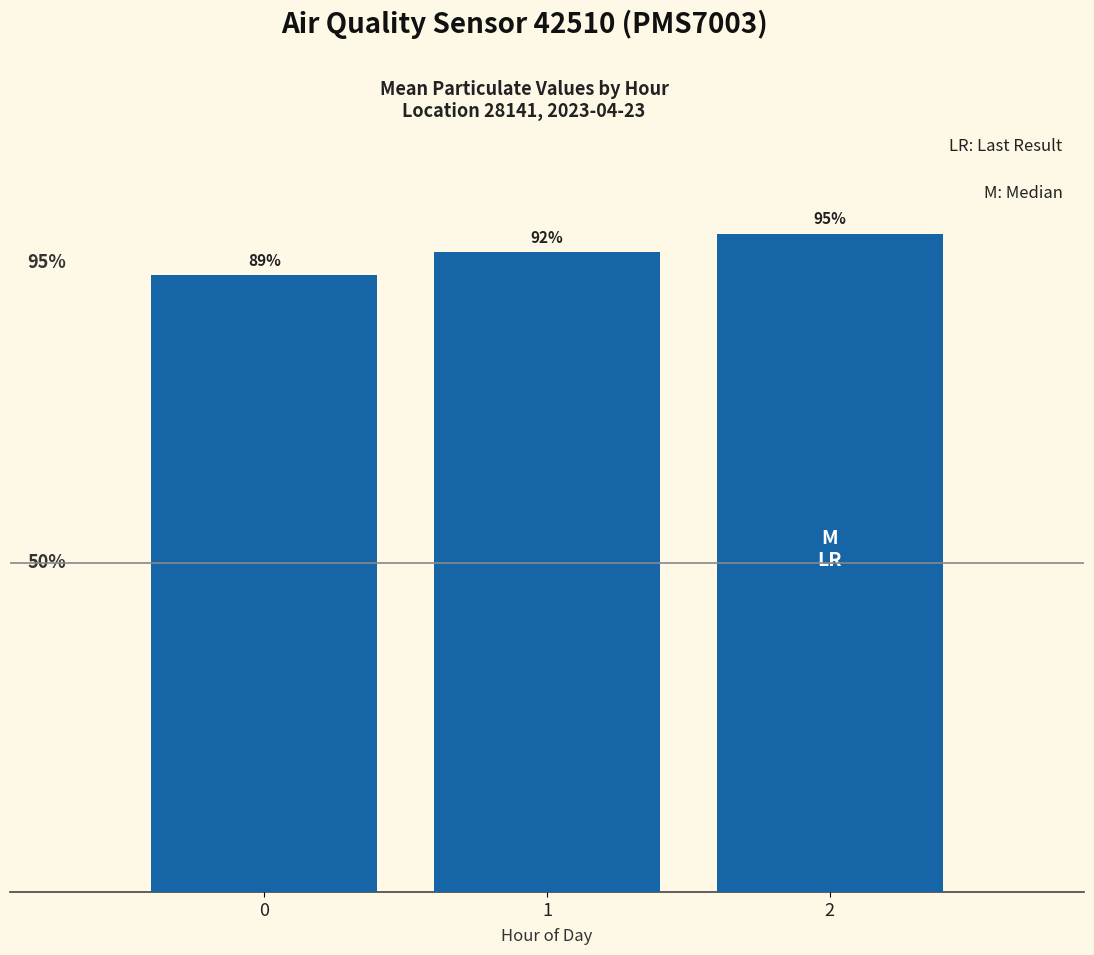

Does the chart contain any negative values?

No